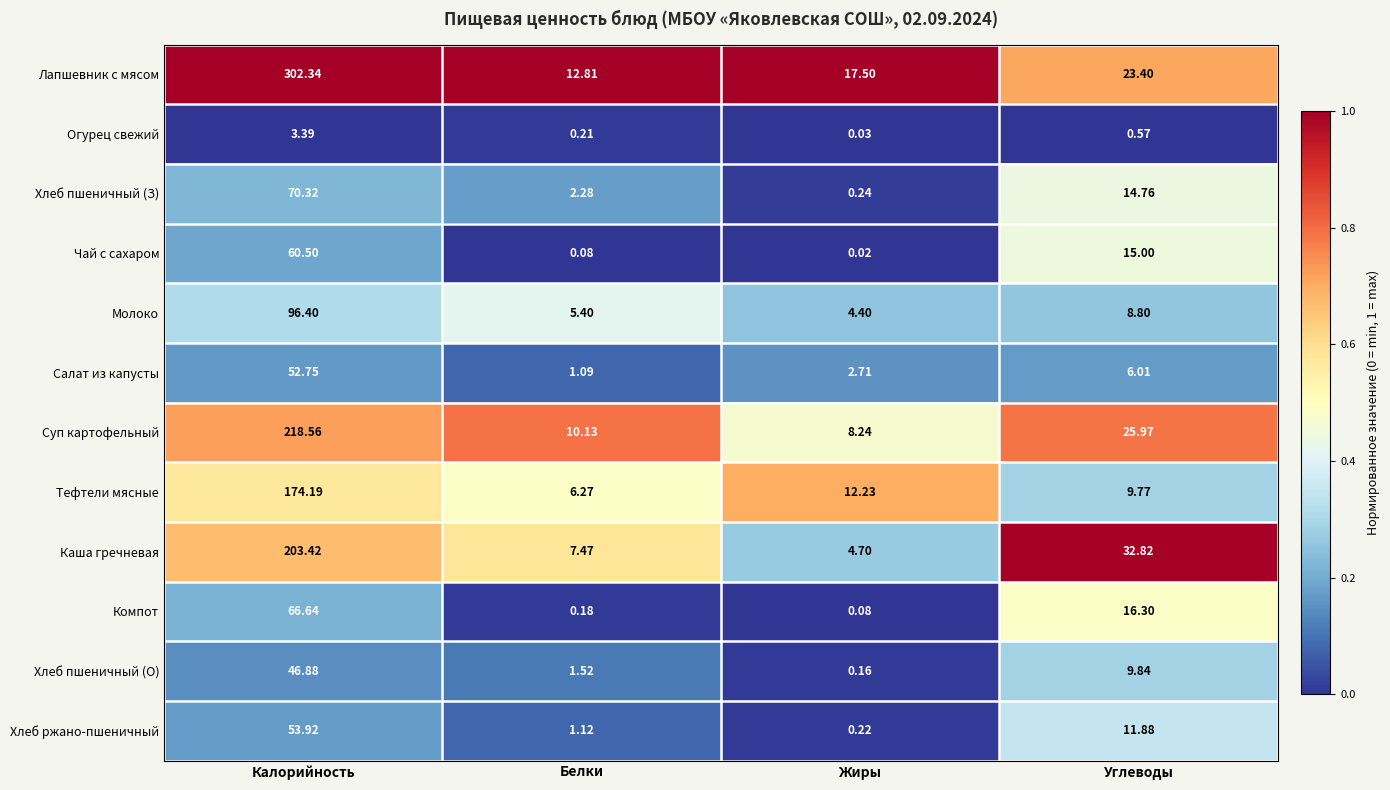

Where is Чай с сахаром nearest to the value 30?

Углеводы